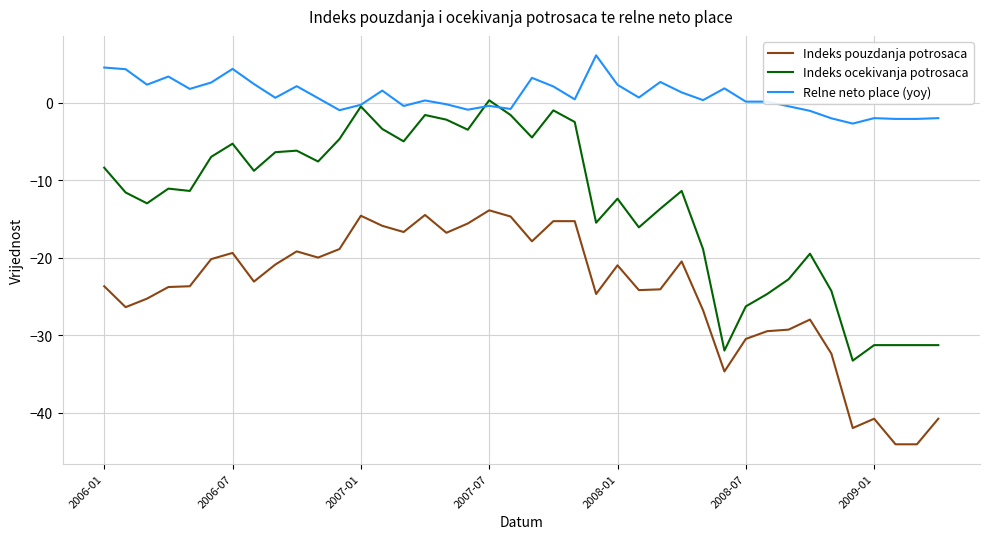

What is the maximum value shown in the chart?

6.1